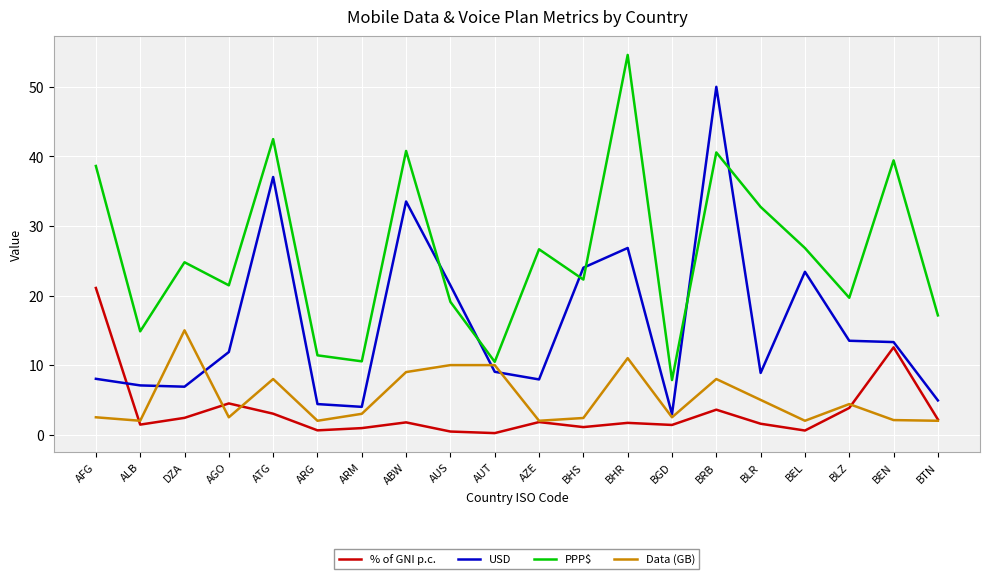

What position from the right is BLZ?

3